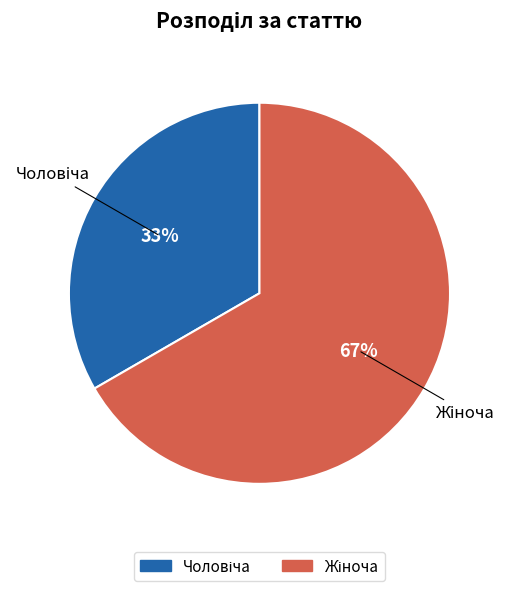

Is there a majority slice in this chart?

Yes